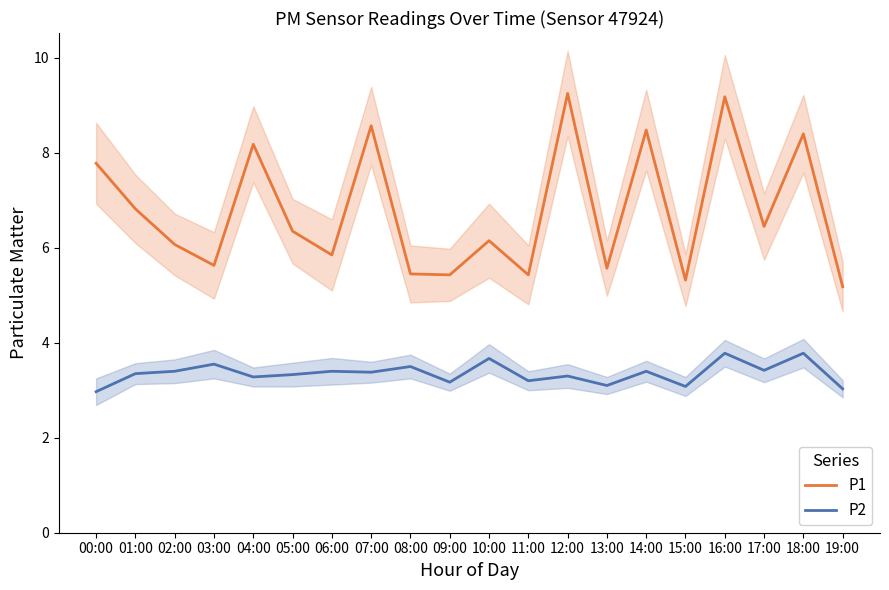

List the series in order of their peak value, highest first.

P1, P2